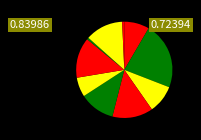

How many slices are in this pie chart?

10